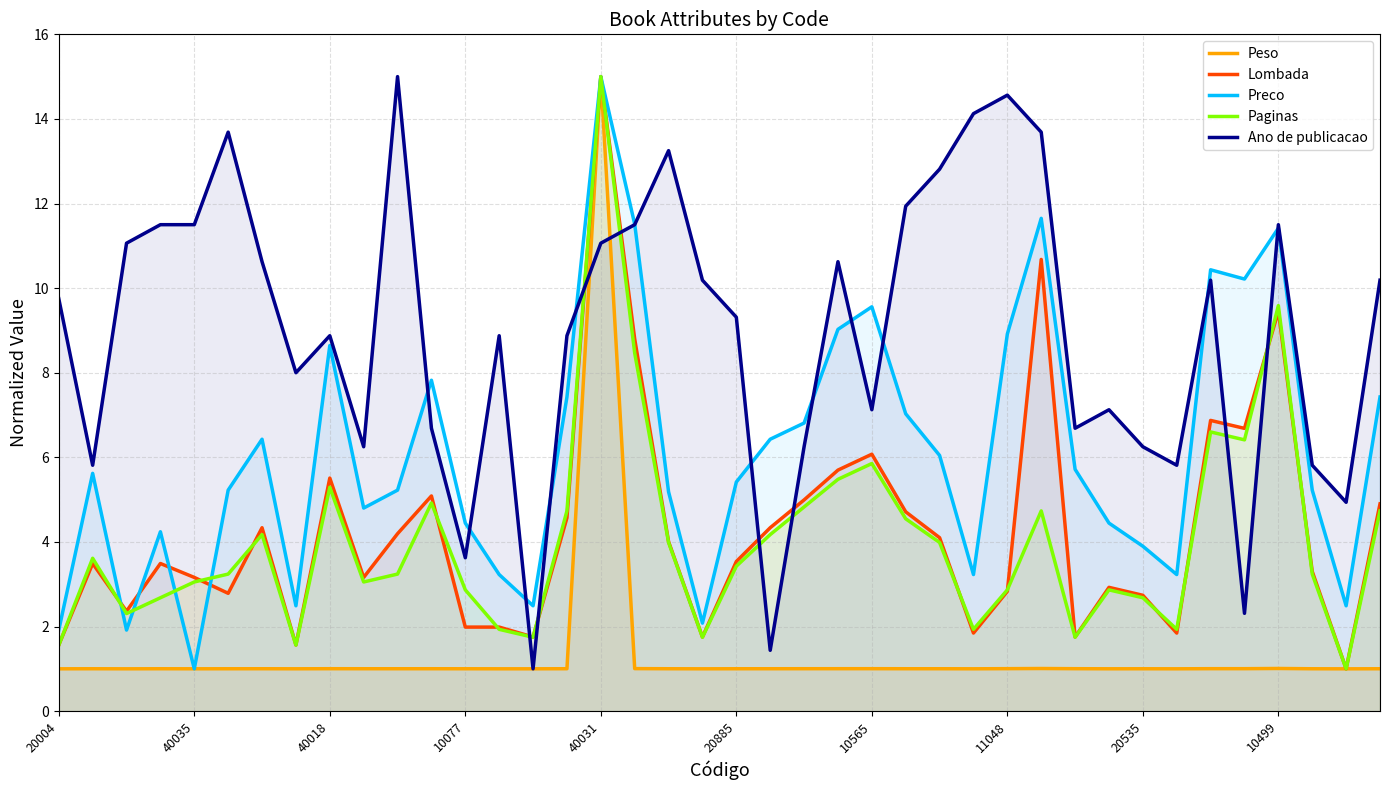

True or false: Ano de publicacao and Lombada cross at least once.

True